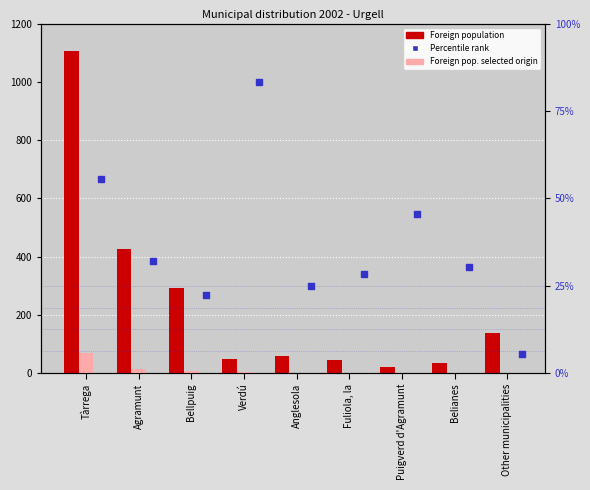

At which category is the sum across all series the highest?

Tàrrega